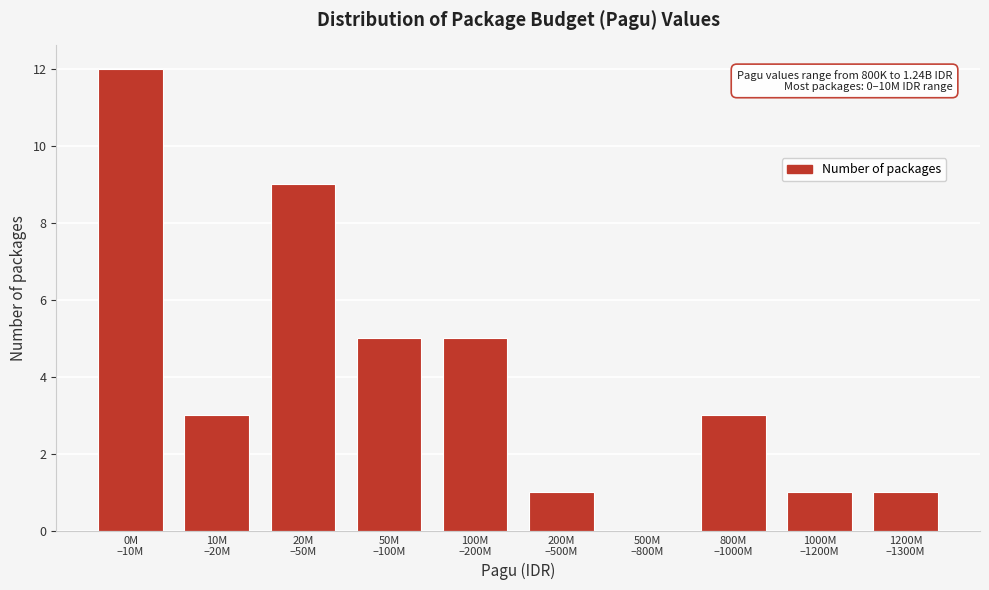

What is the sum of all values?

40